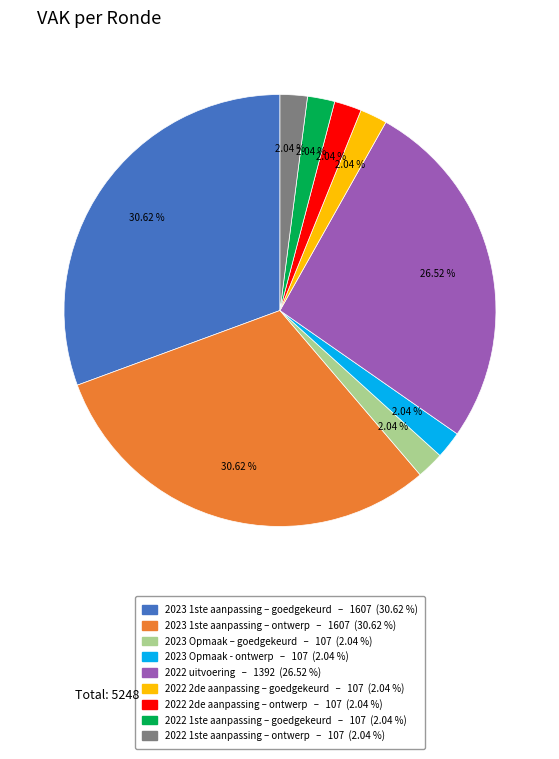

Does any single category account for the majority?

No